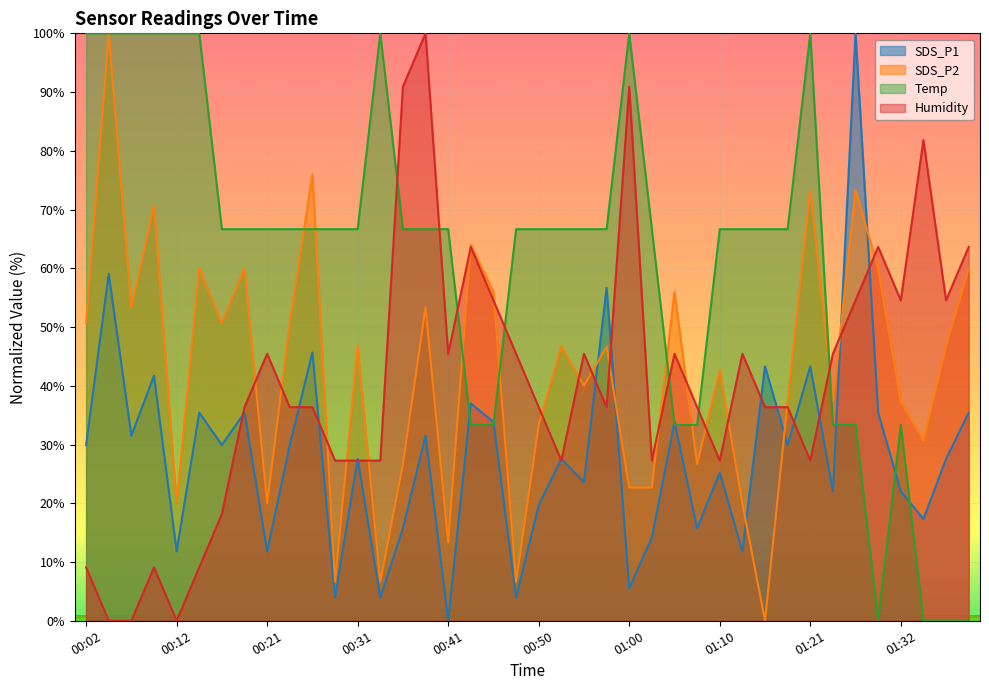

Does the chart display data point markers on the line(s)?

No